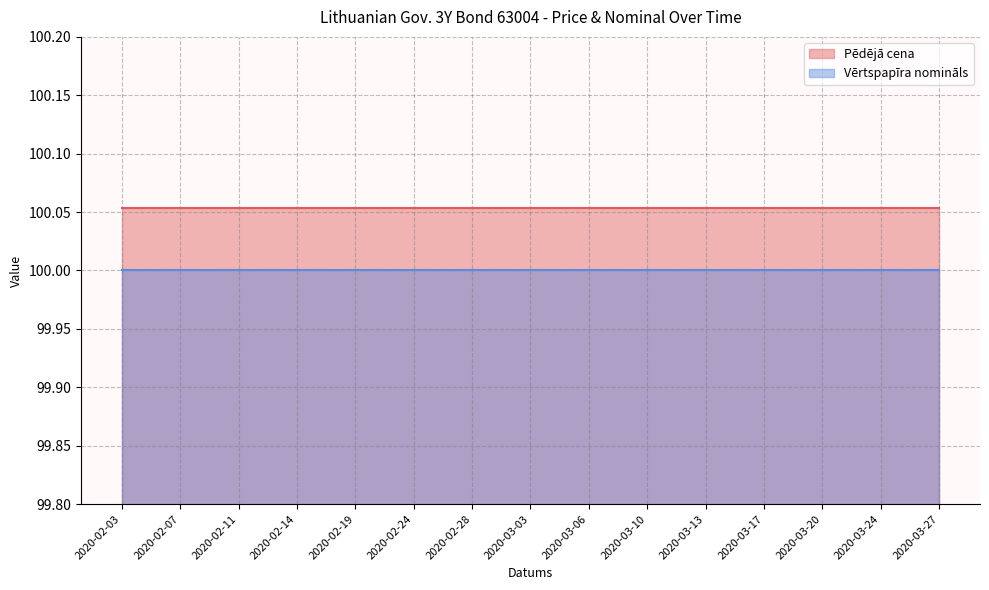

True or false: Vērtspapīra nomināls and Pēdējā cena cross at least once.

False